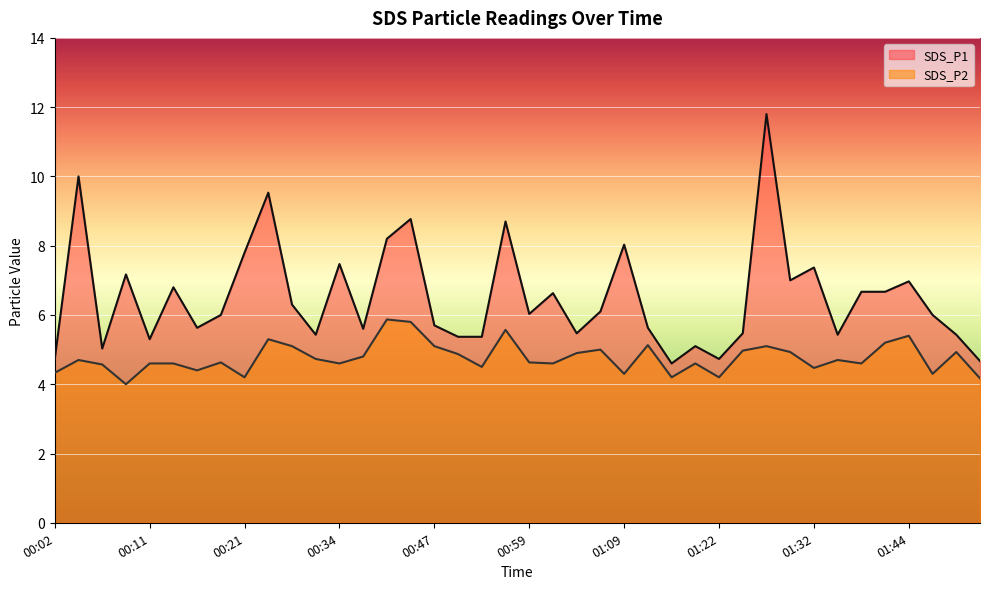

Reading left to right, transcribe all the data shown in this chart.

SDS_P1: 00:02=4.7	00:04=10.0	00:06=5.0	00:09=7.2	00:11=5.3	00:14=6.8	00:16=5.6	00:19=6.0	00:21=7.8	00:23=9.5	00:29=6.3	00:31=5.4	00:34=7.5	00:36=5.6	00:39=8.2	00:44=8.8	00:47=5.7	00:49=5.4	00:51=5.4	00:54=8.7	00:59=6.0	01:02=6.6	01:04=5.5	01:07=6.1	01:09=8.0	01:15=5.6	01:17=4.6	01:19=5.1	01:22=4.7	01:24=5.5	01:27=11.8	01:29=7.0	01:32=7.4	01:34=5.4	01:36=6.7	01:39=6.7	01:44=7.0	01:47=6.0	01:49=5.4	01:52=4.7
SDS_P2: 00:02=4.3	00:04=4.7	00:06=4.6	00:09=4.0	00:11=4.6	00:14=4.6	00:16=4.4	00:19=4.6	00:21=4.2	00:23=5.3	00:29=5.1	00:31=4.7	00:34=4.6	00:36=4.8	00:39=5.9	00:44=5.8	00:47=5.1	00:49=4.9	00:51=4.5	00:54=5.6	00:59=4.6	01:02=4.6	01:04=4.9	01:07=5.0	01:09=4.3	01:15=5.1	01:17=4.2	01:19=4.6	01:22=4.2	01:24=5.0	01:27=5.1	01:29=4.9	01:32=4.5	01:34=4.7	01:36=4.6	01:39=5.2	01:44=5.4	01:47=4.3	01:49=4.9	01:52=4.2